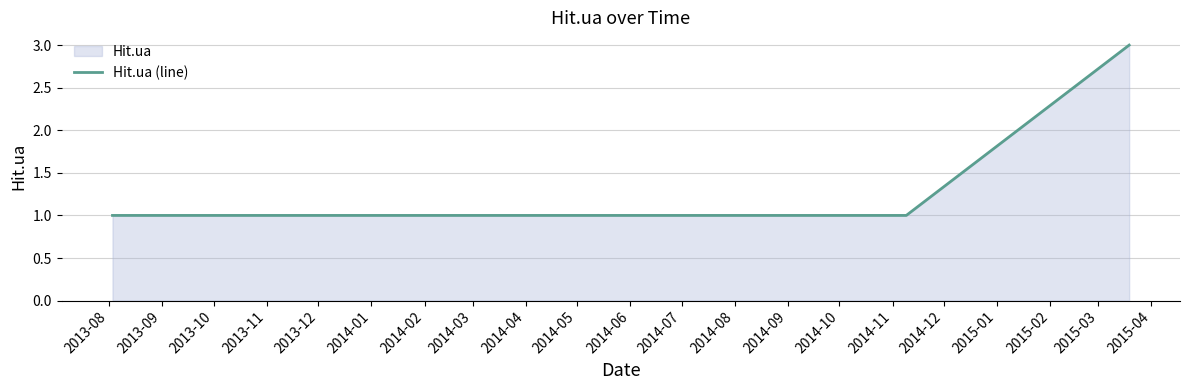

Does the chart display data point markers on the line(s)?

No